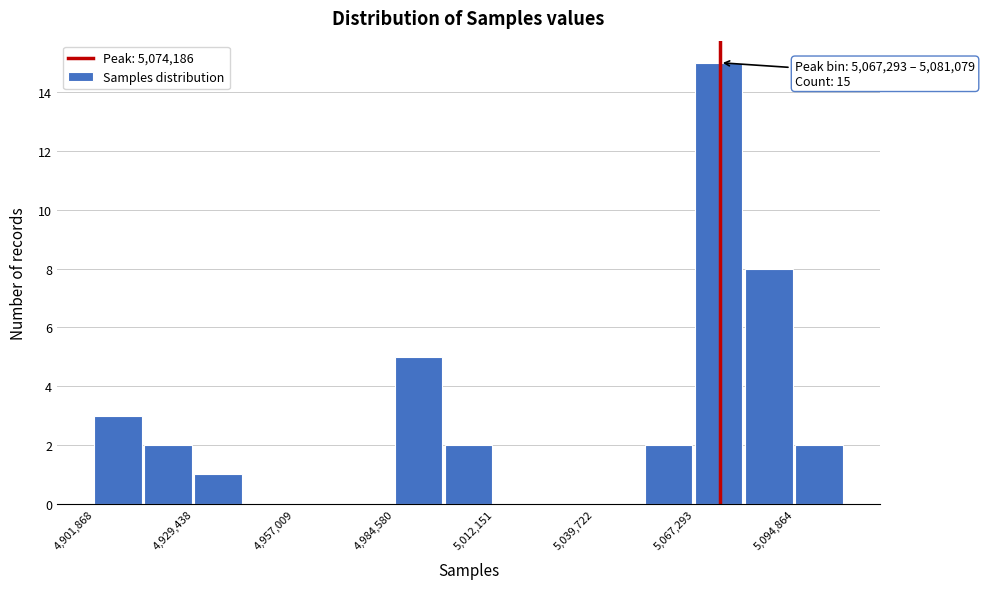

Around what value on the x-axis is the tallest bar? Give the approximate position of its centre, as read against the axis.

5075000